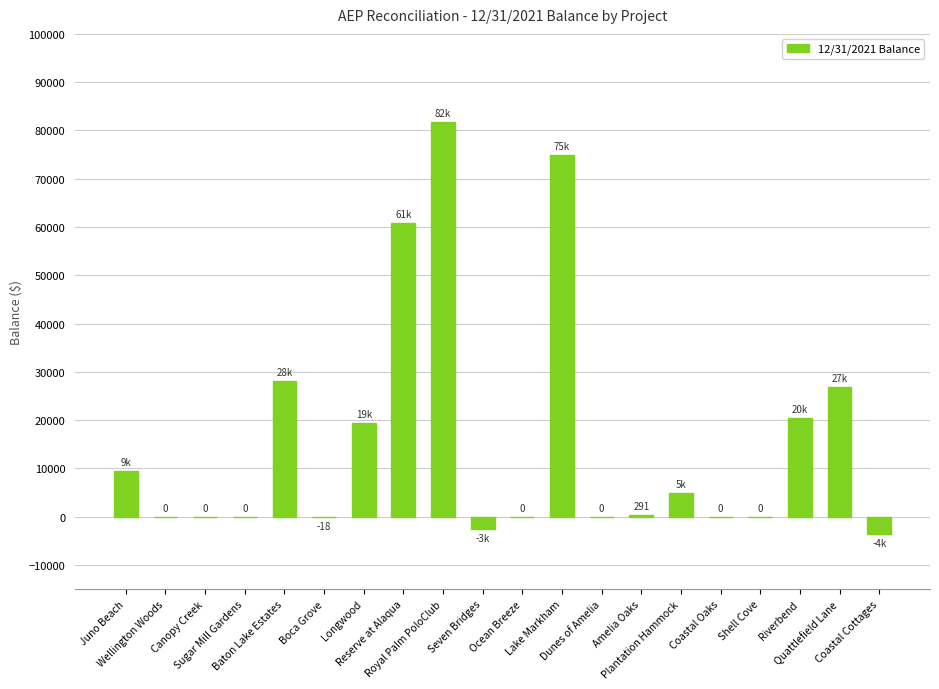

Count the number of categories in the chart.

20